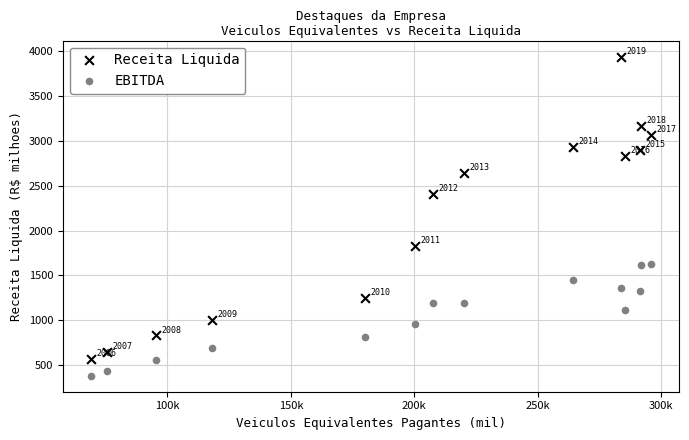

What are all the series names shown in the legend?

Receita Liquida, EBITDA